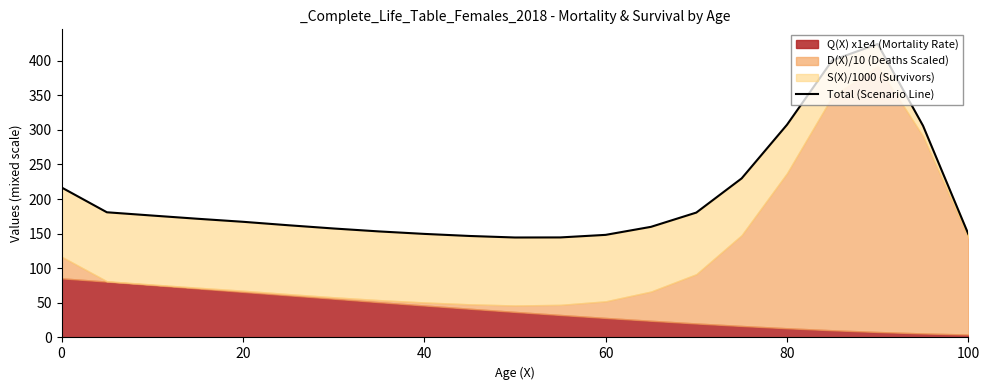

Which has a higher value, 11 or 18?

18